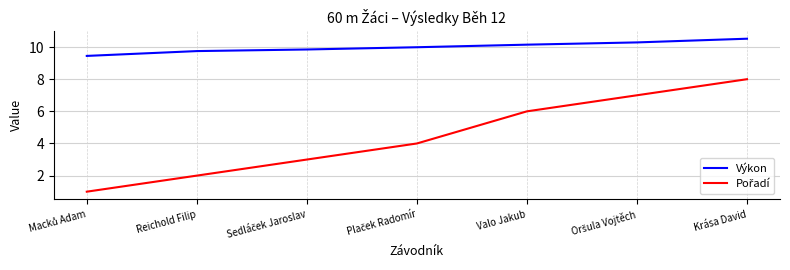

What is the minimum value shown in the chart?

1.0